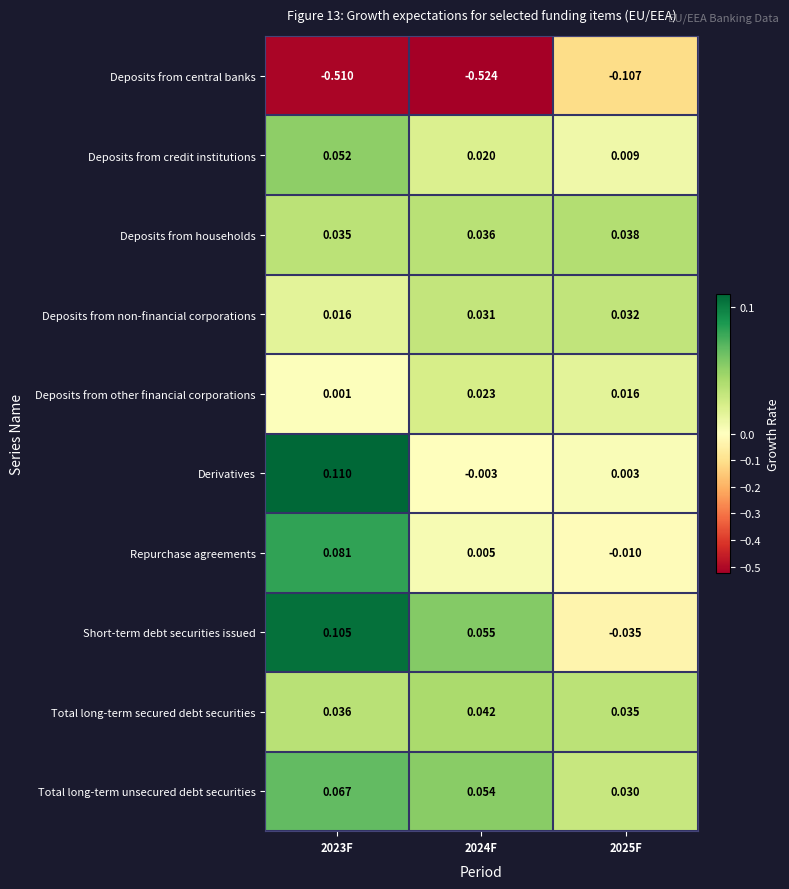

Which series has the widest spread of values?

Deposits from central banks